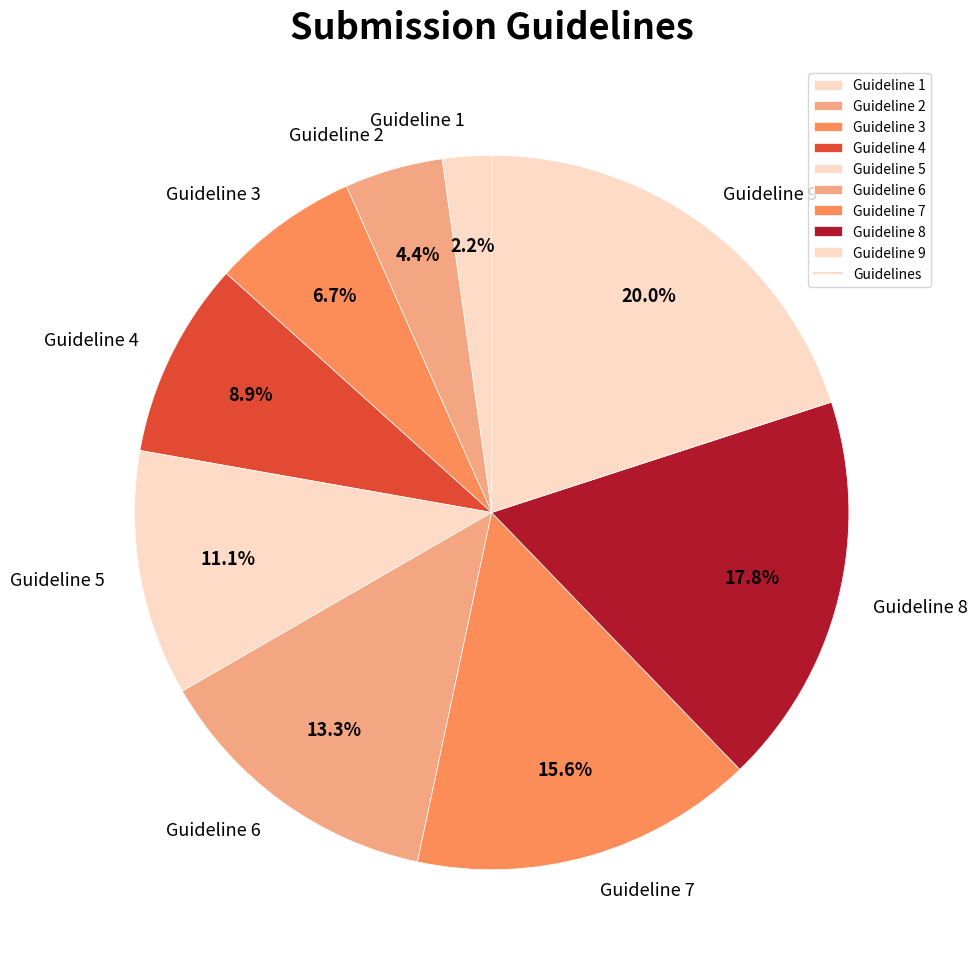

Approximately how many times larger is the value at Guideline 4 compared to Guideline 3?

1.3